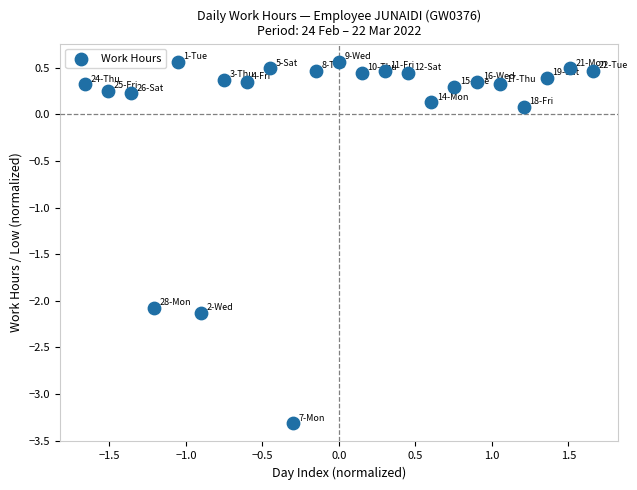

What is the range of X values (max minus min)?

3.3